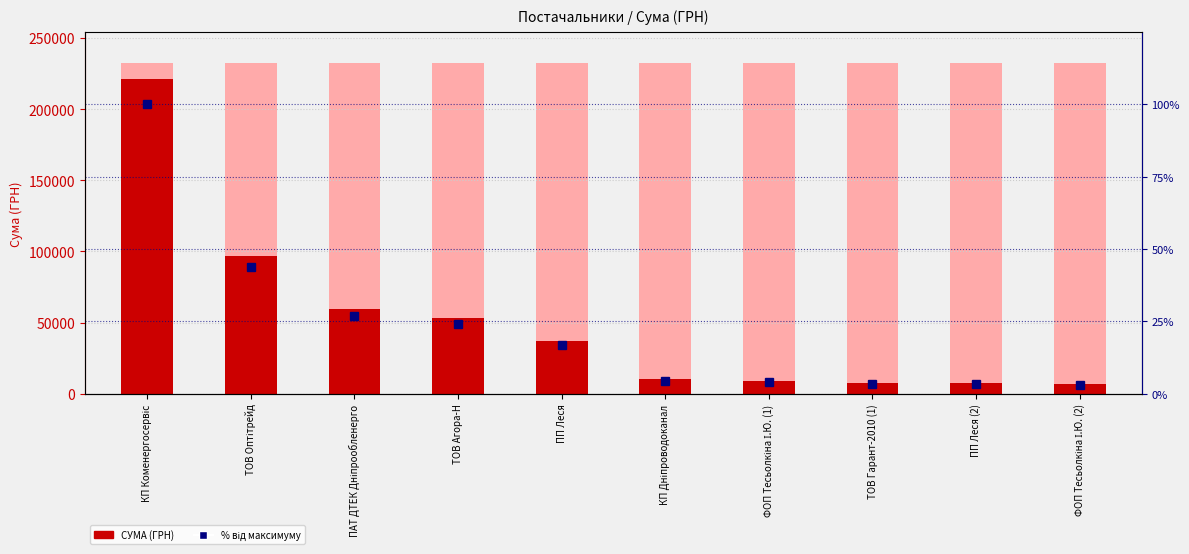

What is the difference between the maximum and minimum values in the % від максимуму series?

97.0